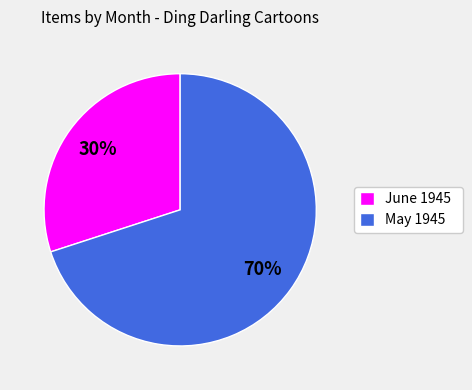

To the nearest percent, what percentage of the pie is June 1945?

30%